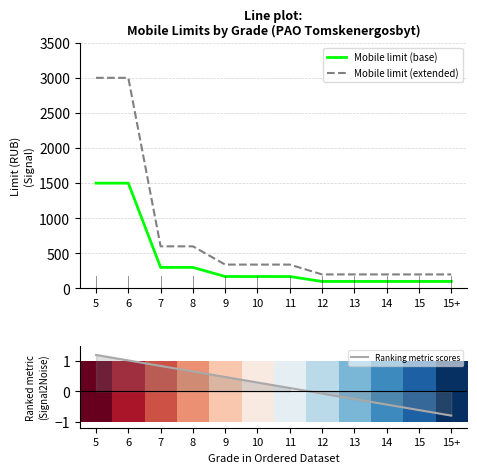

List the labels in order of Mobile limit (extended) value, largest first.

5, 6, 7, 8, 9, 10, 11, 12, 13, 14, 15, 15+